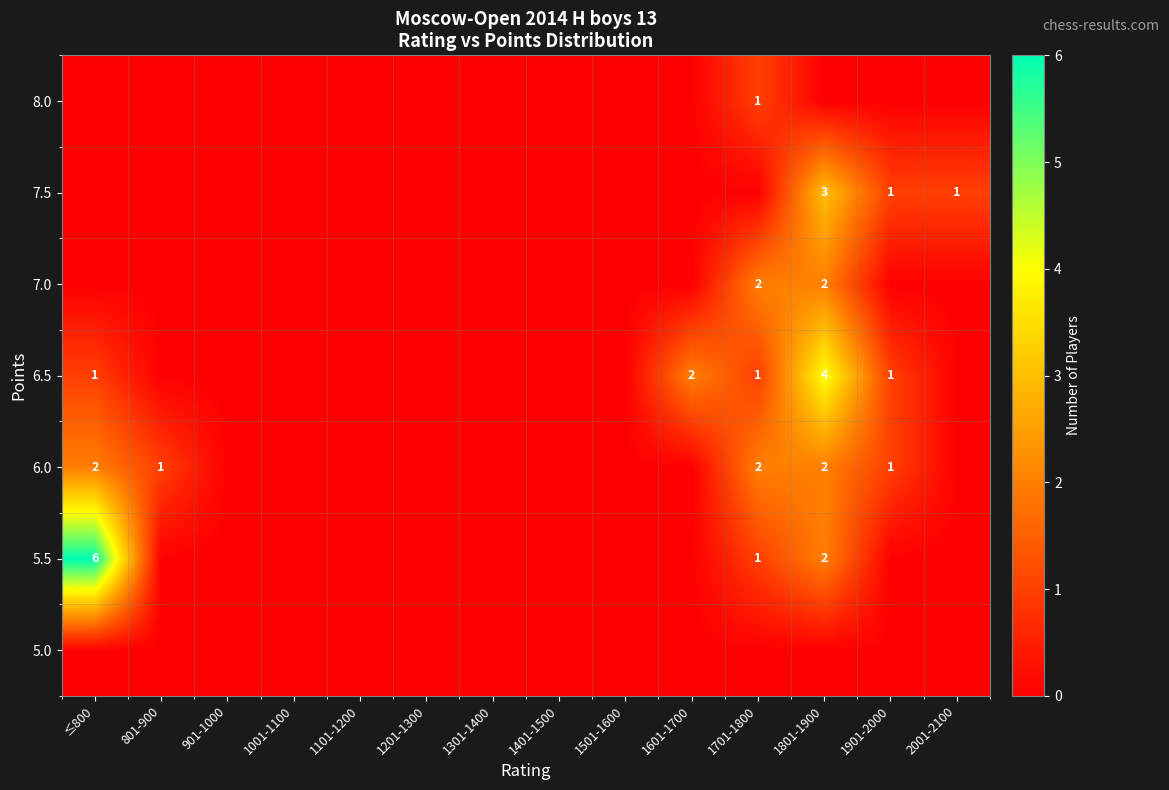

The value of 5.5 at ≤800 is 2. True or false?

False